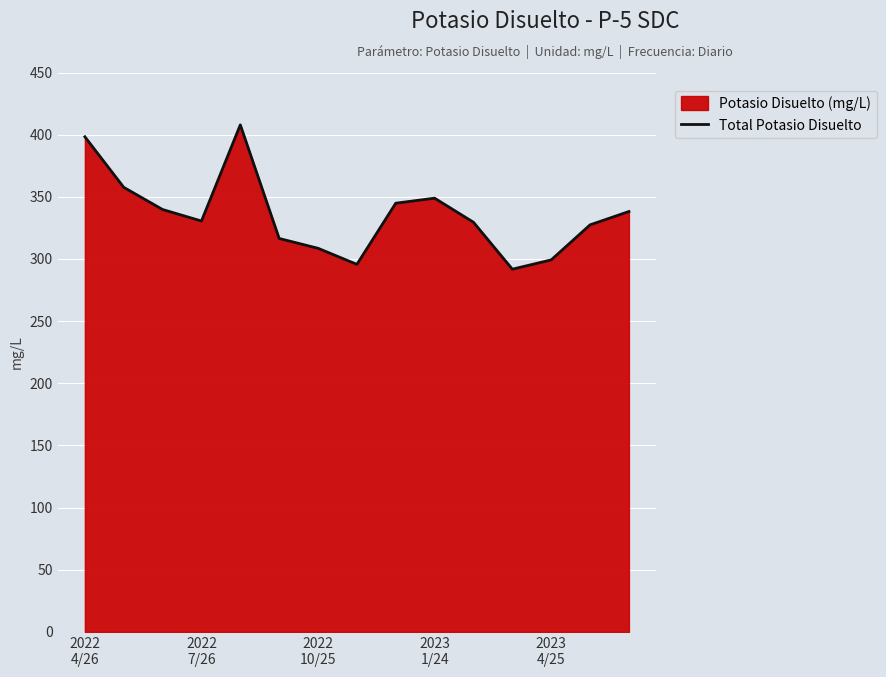

Which has a higher value, 11 or 6?

6